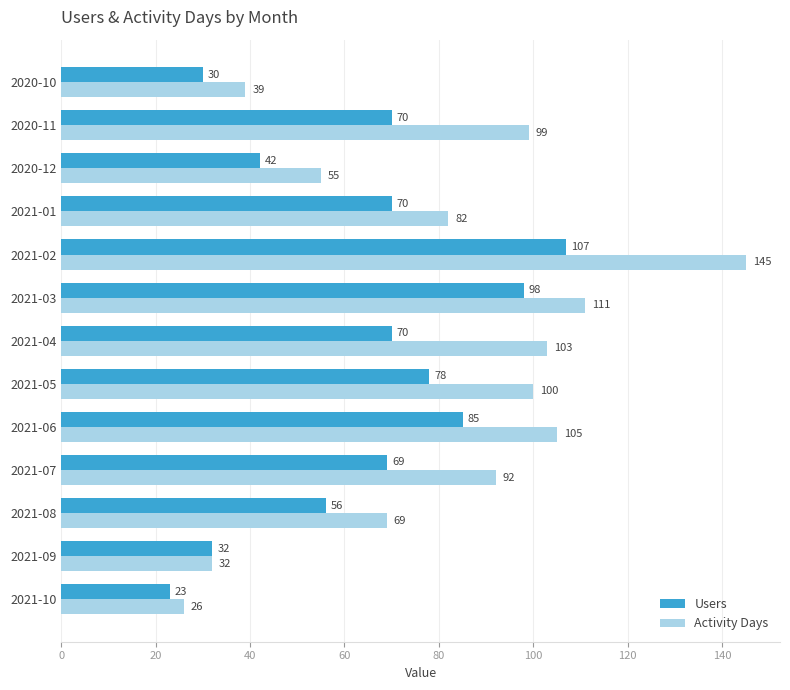

What is the difference between the maximum and minimum values in the Users series?

84